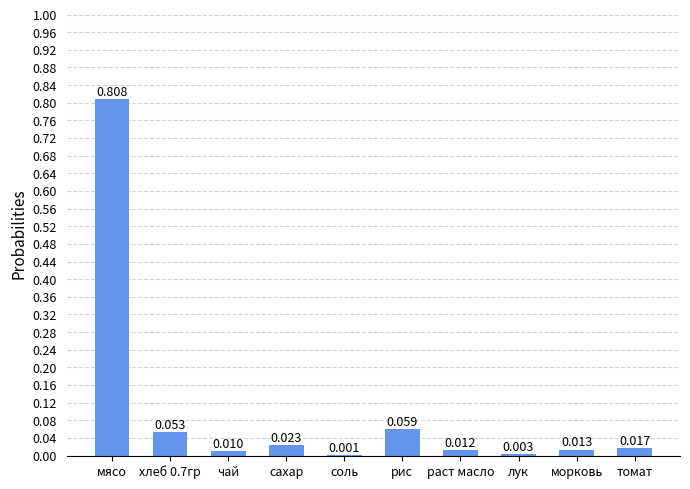

Which label corresponds to the largest value in the chart?

мясо